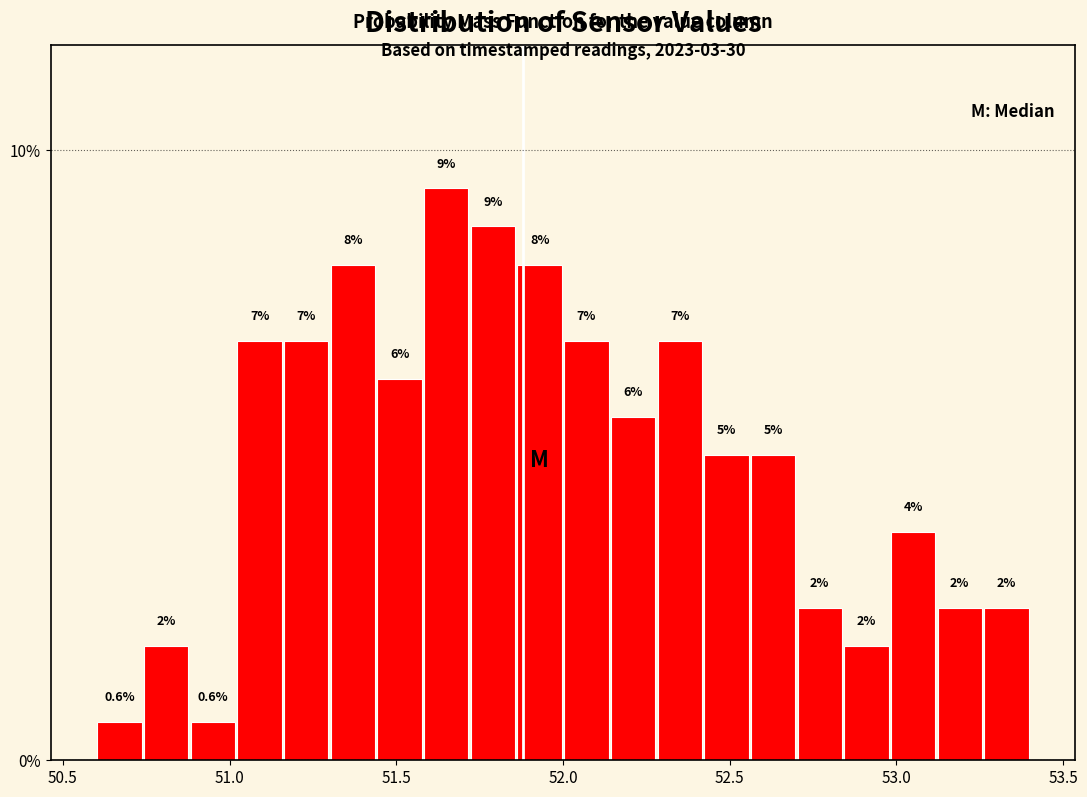

Read against the x-axis, roughly where is the centre of the tallest bar?

51.65